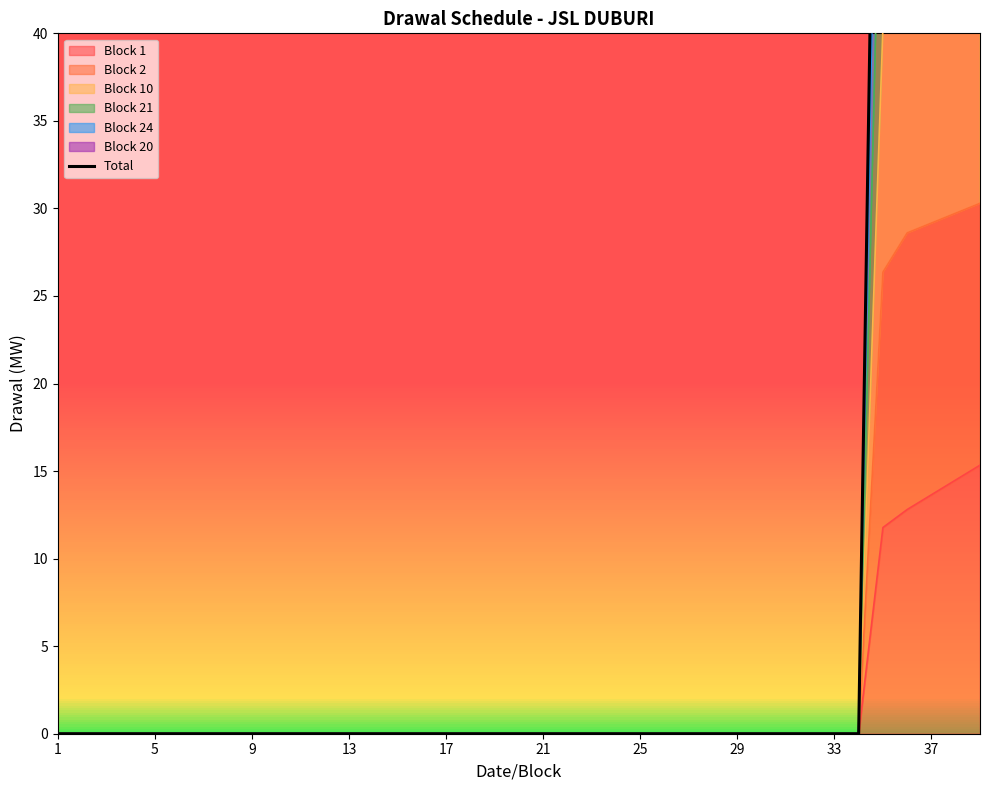

How many categories are shown in the chart?

39